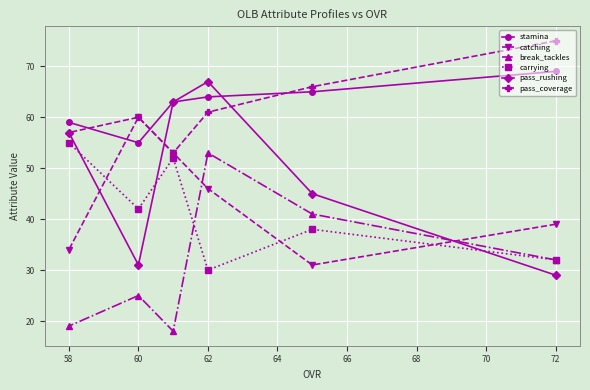

Count the pass_coverage values in the range 57 to 66.

4